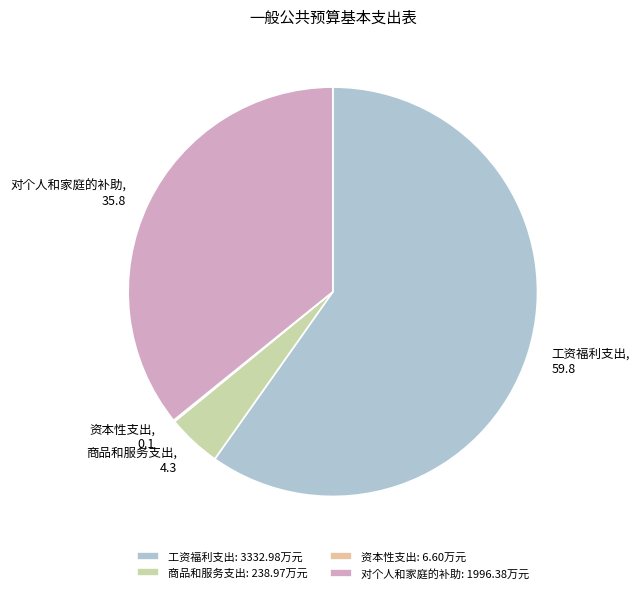

Combined, do 商品和服务支出 and 工资福利支出 account for over 50%?

Yes